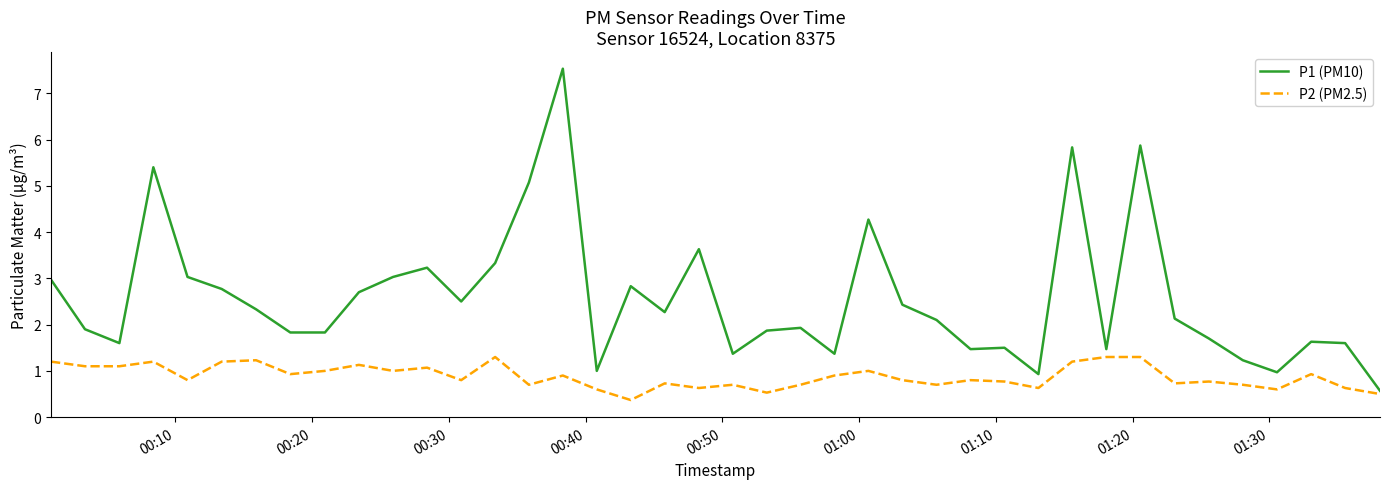

True or false: P1 (PM10) and P2 (PM2.5) cross at least once.

False